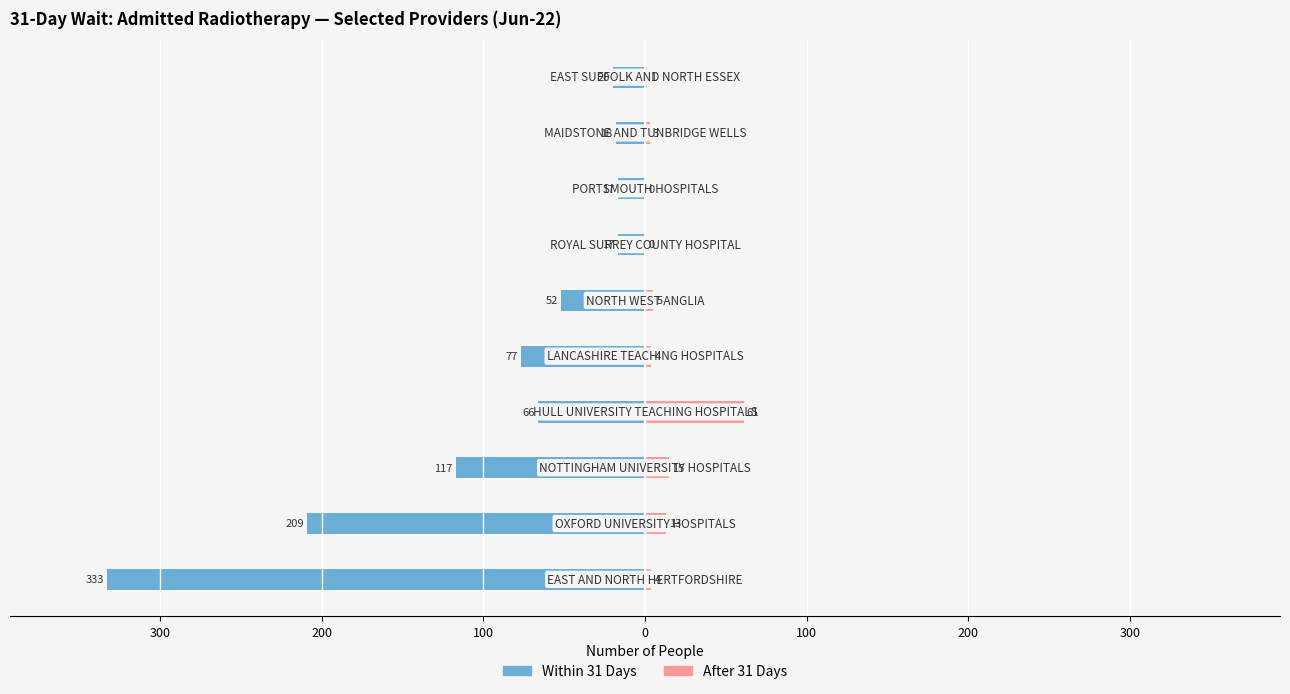

What is the difference between the maximum and minimum values in the After 31 Days series?

61